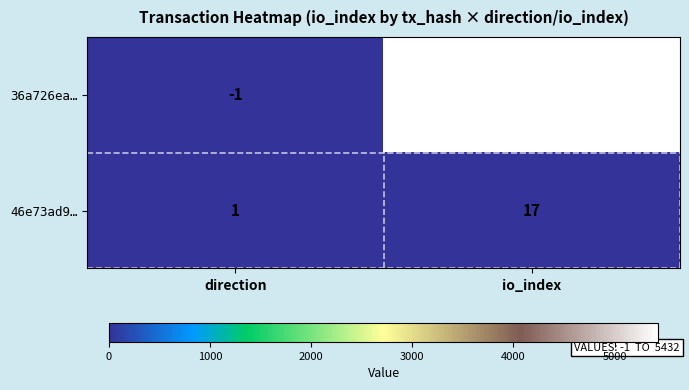

Reading right to left, what are all the values shown in this chart?

36a726ea…: io_index=5432	direction=-1
46e73ad9…: io_index=17	direction=1